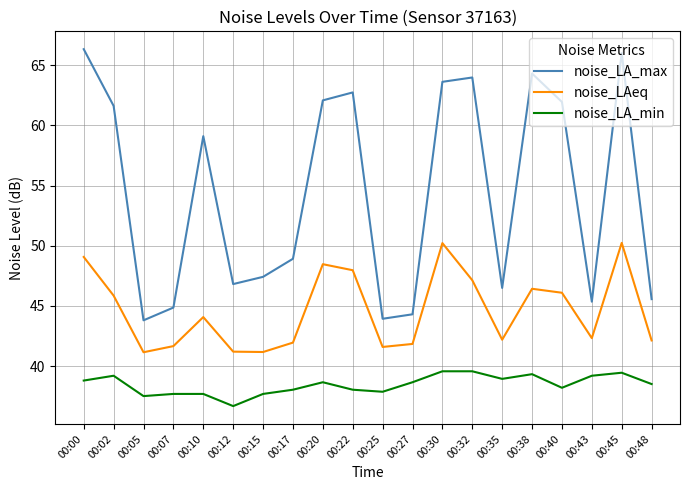

At which category does the chart reach its peak across all series?

00:00